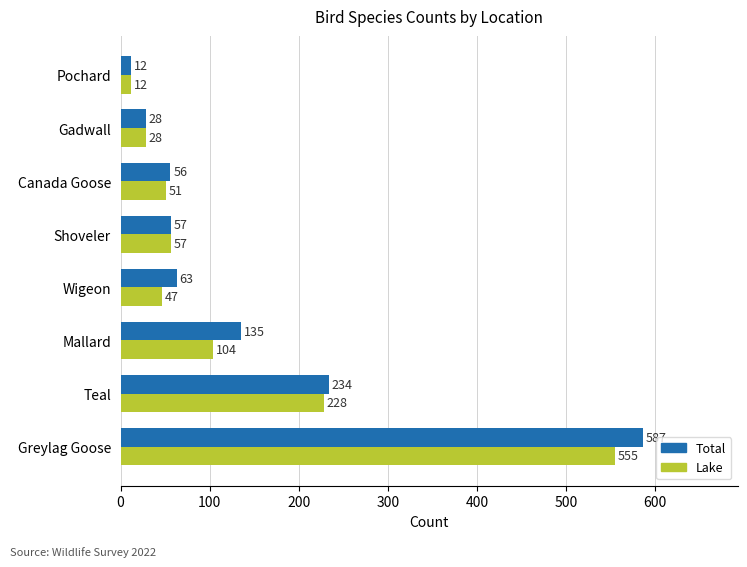

What is the difference between the maximum and second lowest values in the Total series?

559